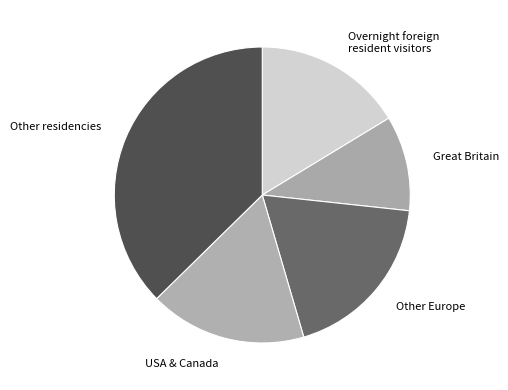

Which category has the biggest portion of the pie?

Other residencies